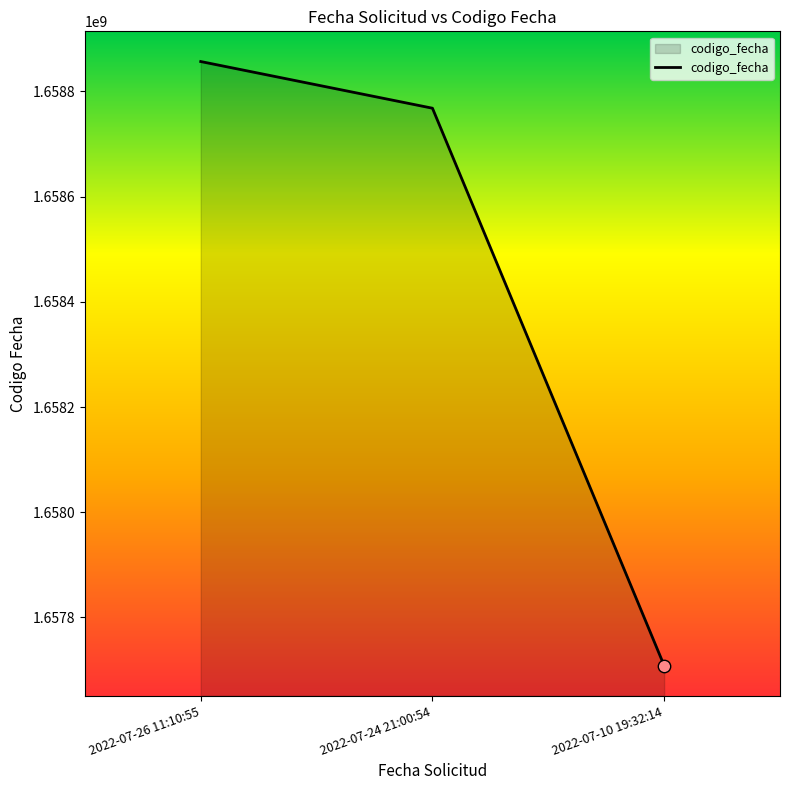

Approximately how many times larger is the value at 2022-07-24 21:00:54 compared to 2022-07-26 11:10:55?

1.0